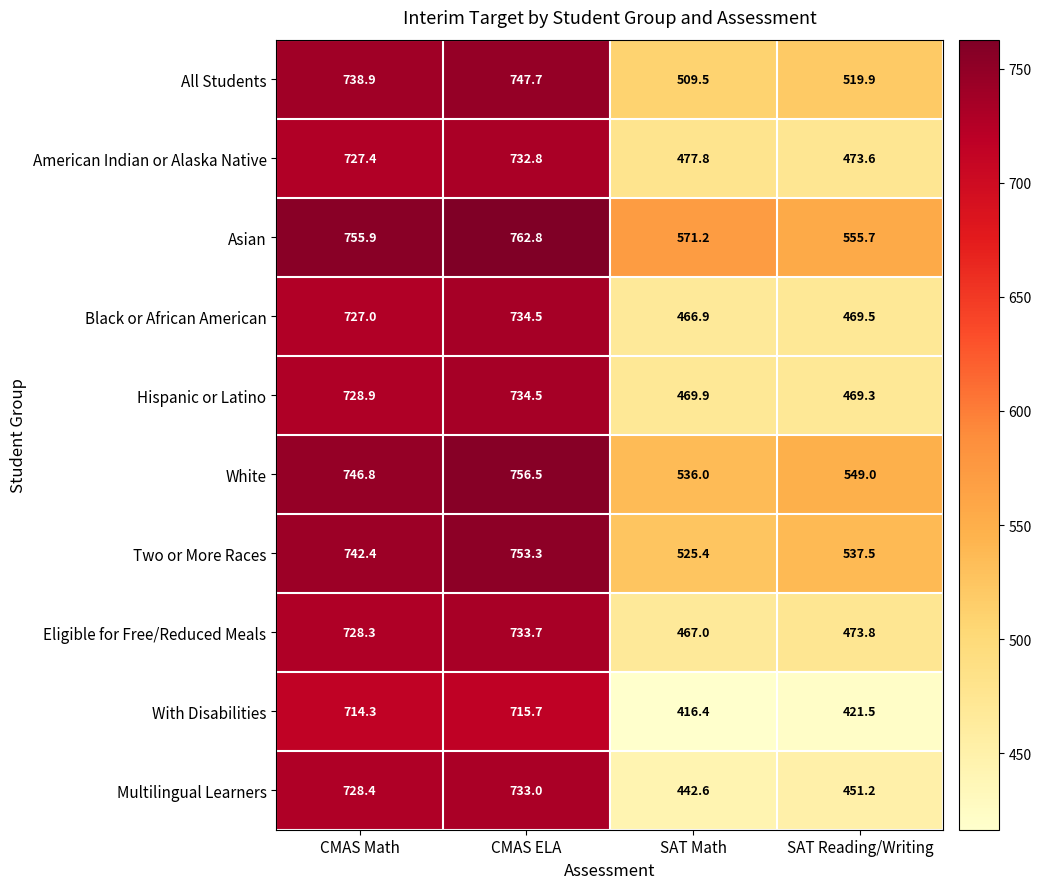

At which category is the sum across all series the highest?

CMAS ELA